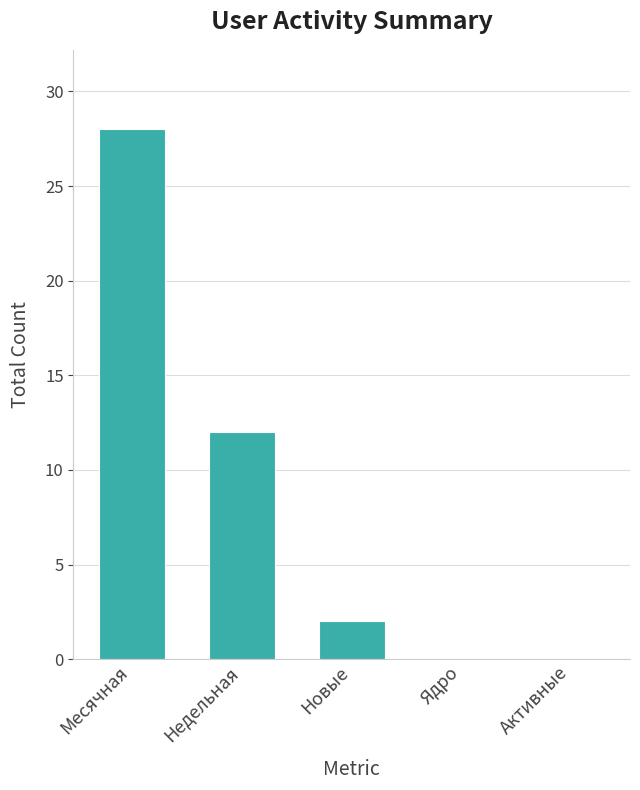

Which label corresponds to the largest value in the chart?

Месячная